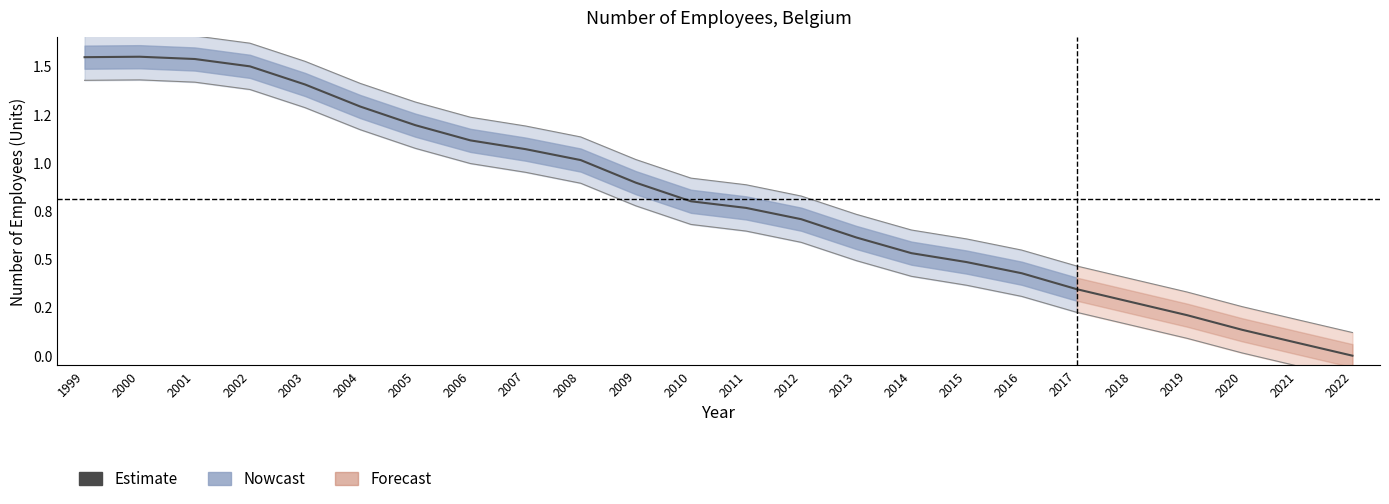

Which label corresponds to the largest value in the chart?

2000